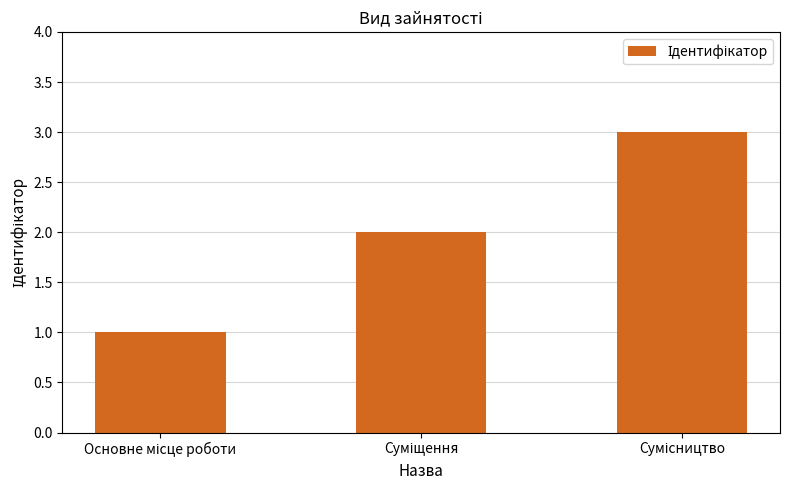

What is the greatest value displayed?

3